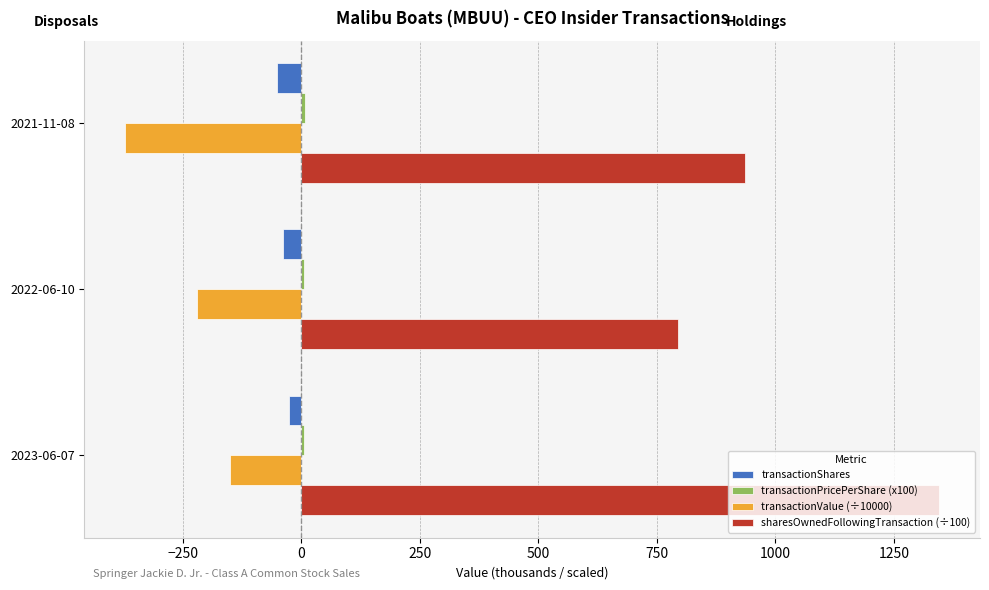

Which series has the largest total across all categories?

sharesOwnedFollowingTransaction (÷100)